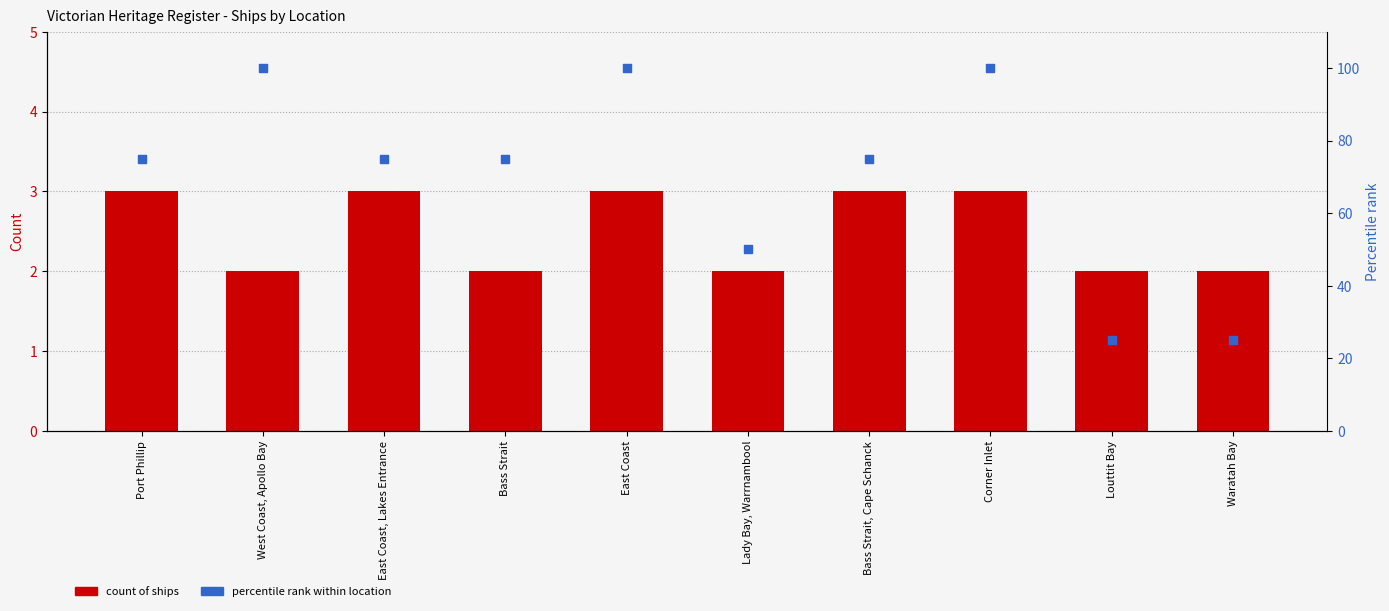

At which category is the sum across all series the highest?

East Coast